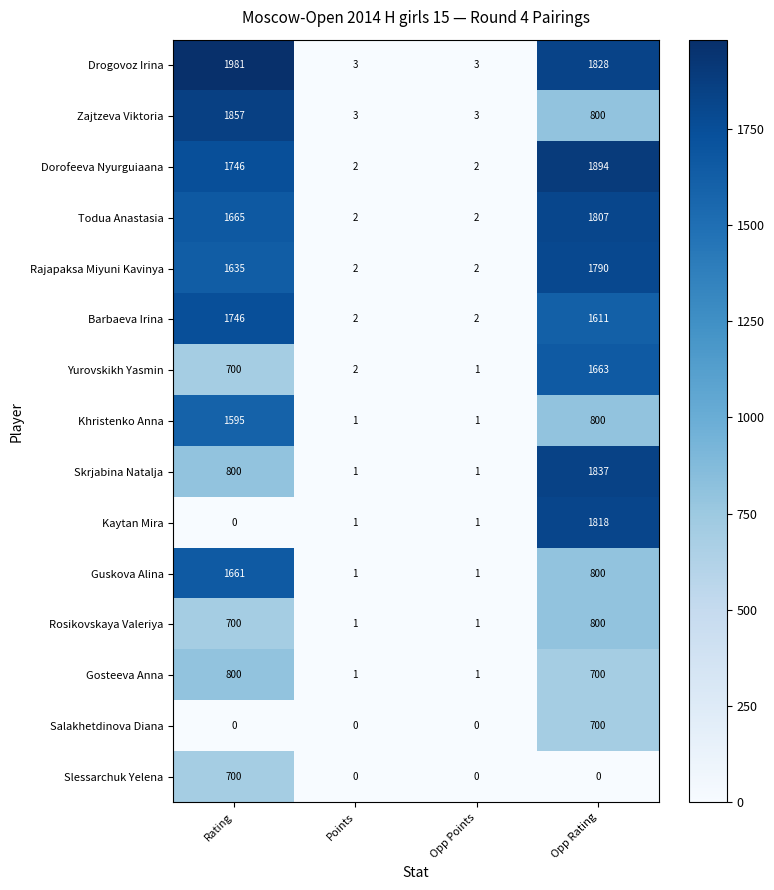

Between Rating and Points, which series saw the biggest shift?

Drogovoz Irina